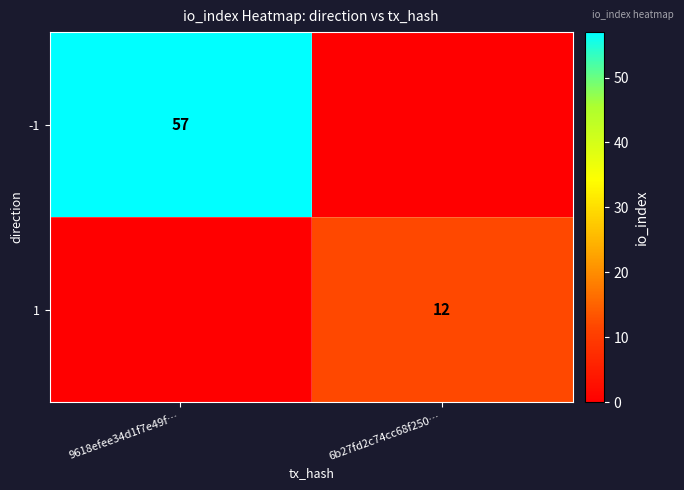

The value of 1 at 6b27fd2c74cc68f250… is 12. True or false?

True